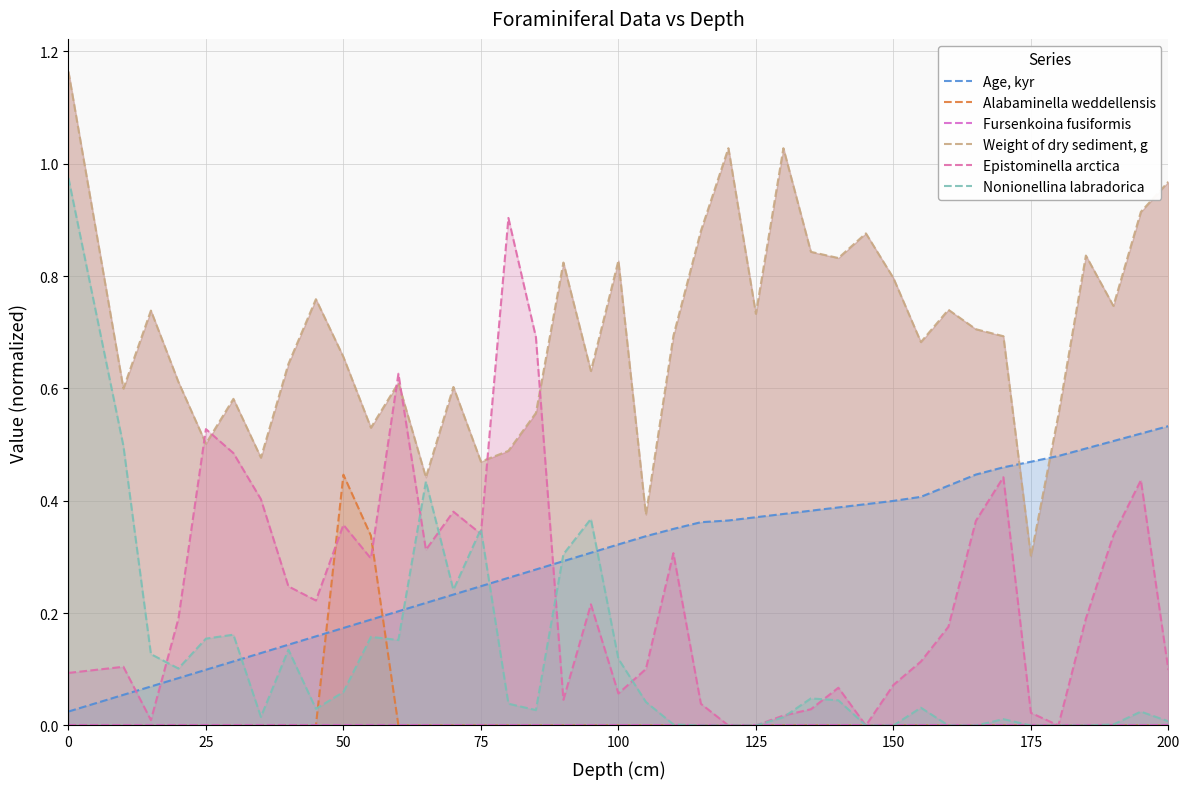

What is the maximum value shown in the chart?

1.2